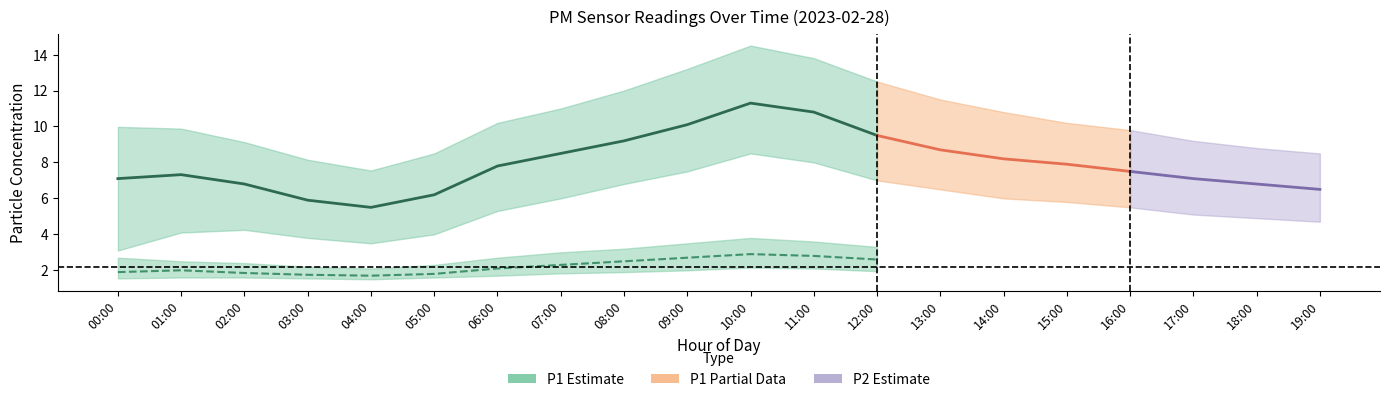

Where is the first local maximum for P1_upper?

10:00